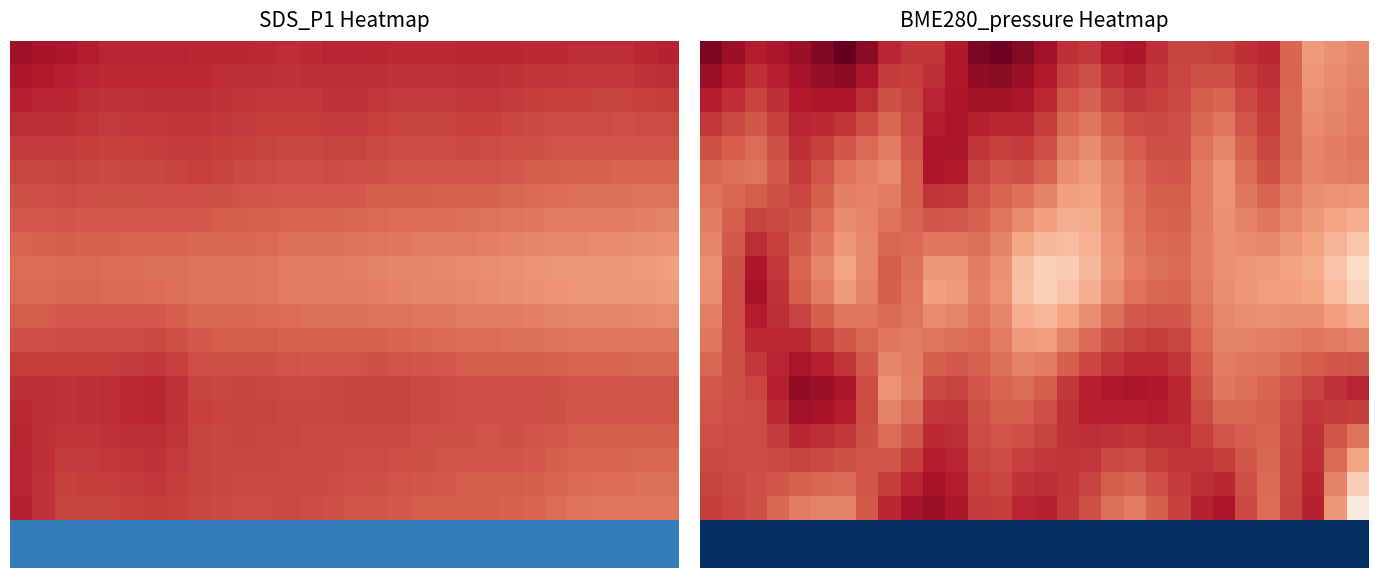

How many data points in 15.0 are less than 99308?

15